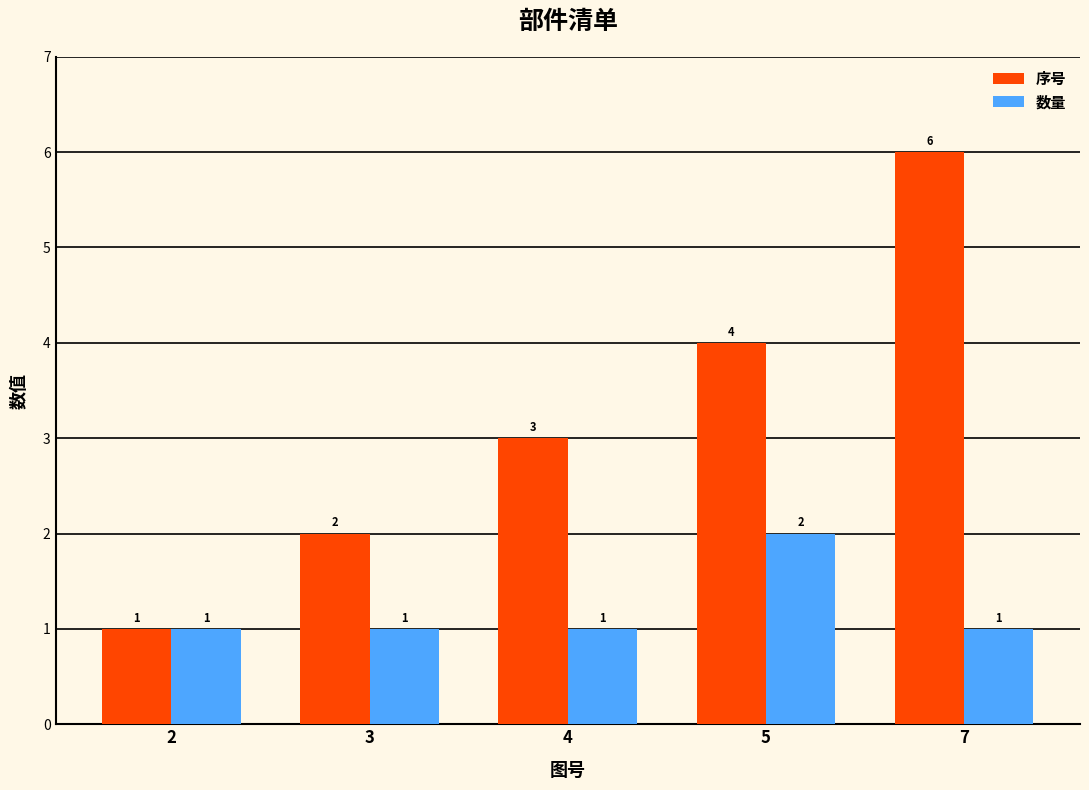

Count the 序号 values in the range 2 to 4.

3